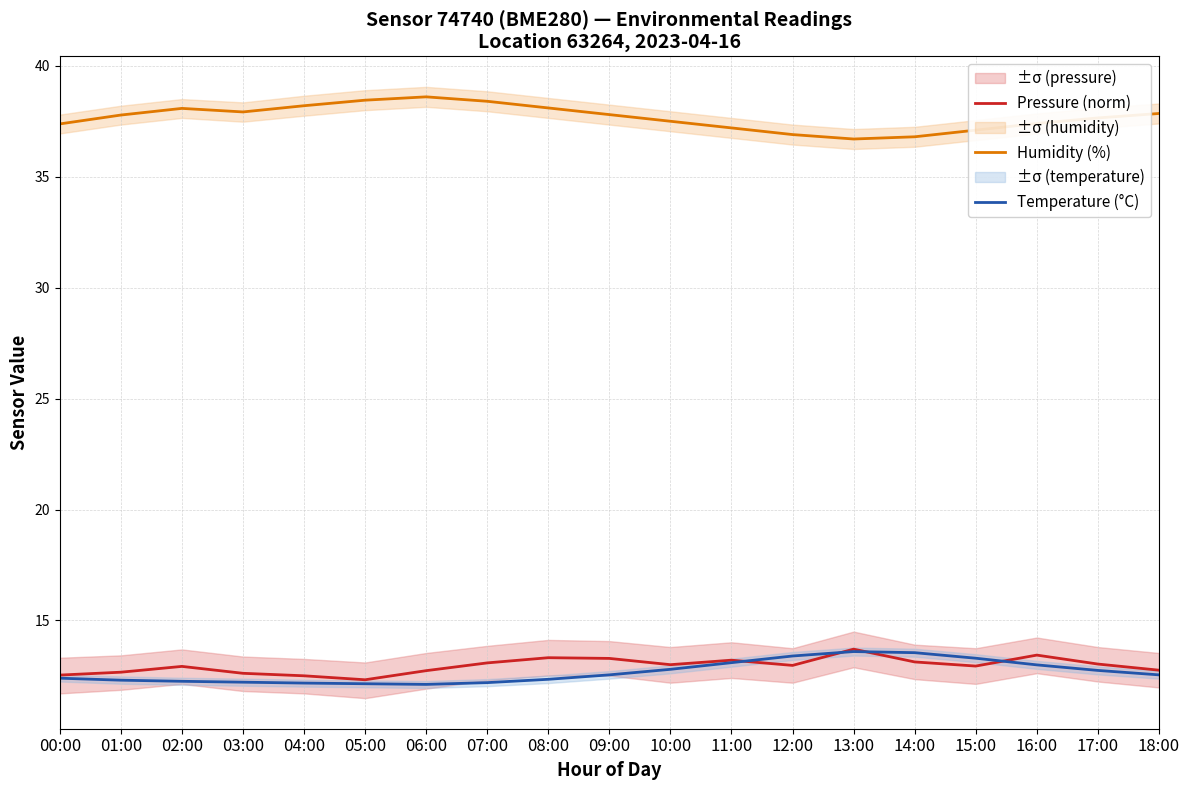

Is it true that Temperature (°C) equals 5.9 at 12:00?

False